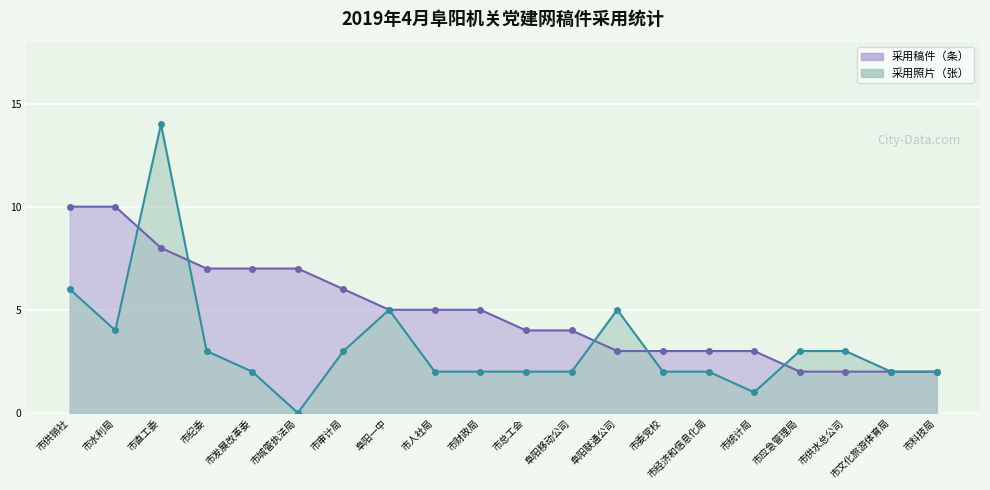

What is the spread (max minus min) of values at 市审计局?

3